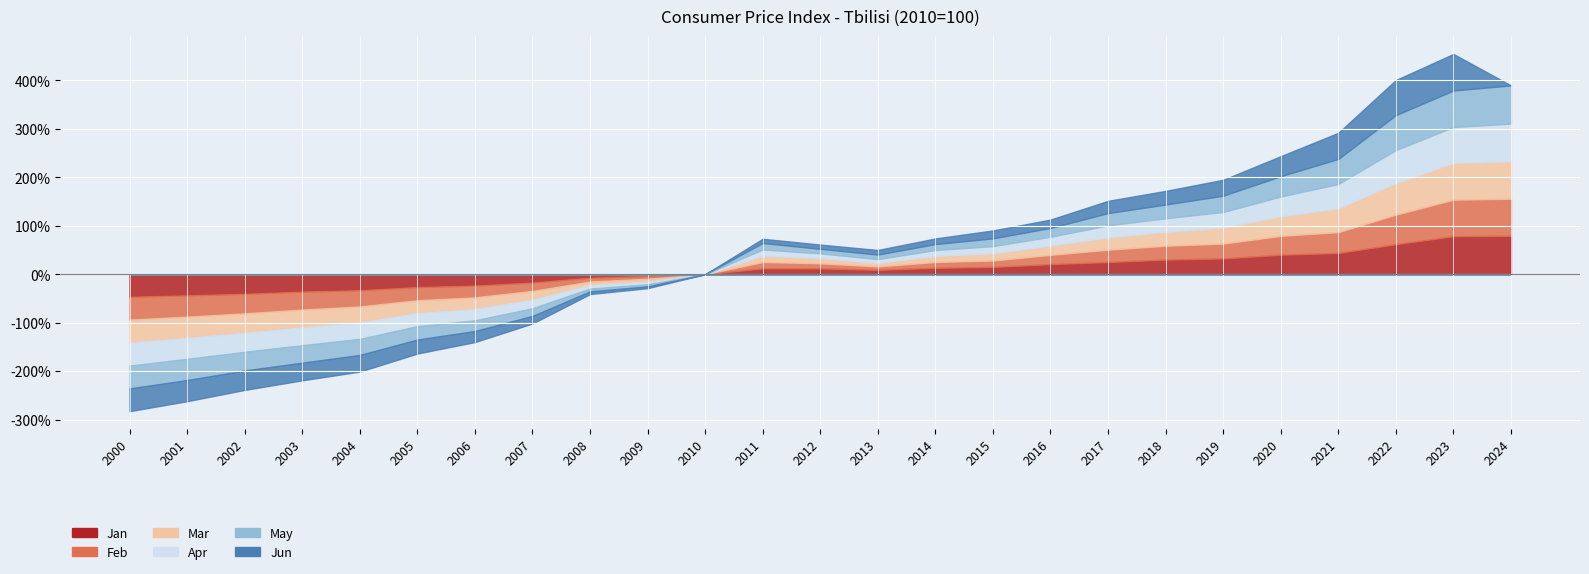

The Mar series shows 74.9 at 1. True or false?

False